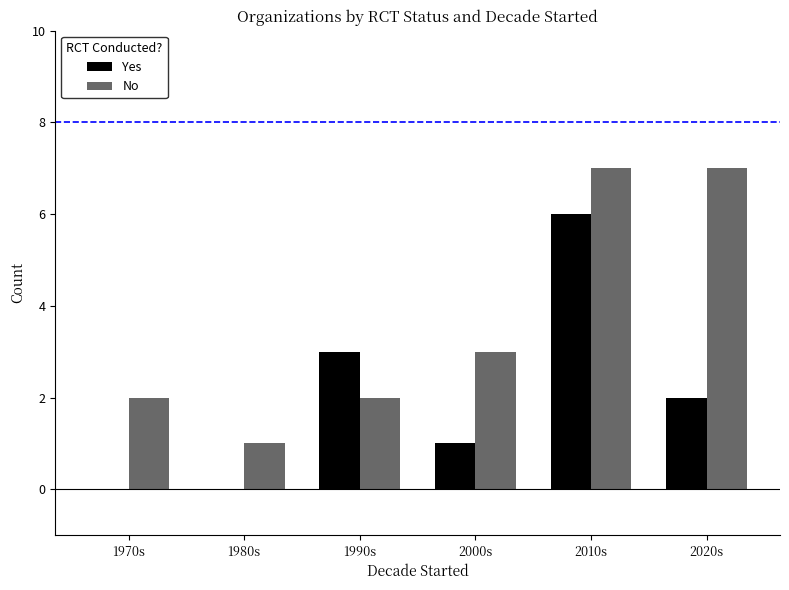

What is the highest value of the No series?

7